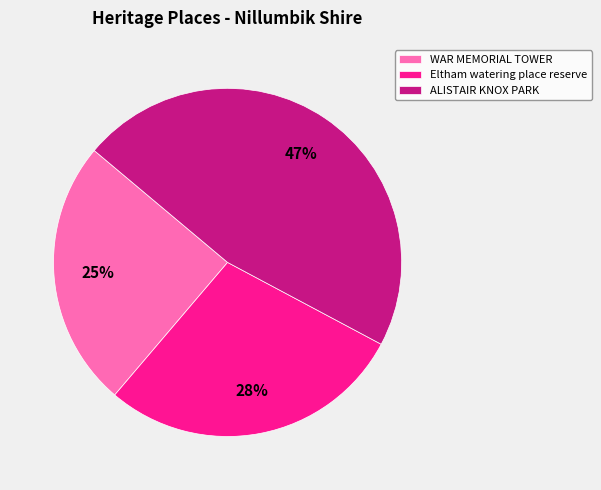

Which slice is the smallest?

WAR MEMORIAL TOWER